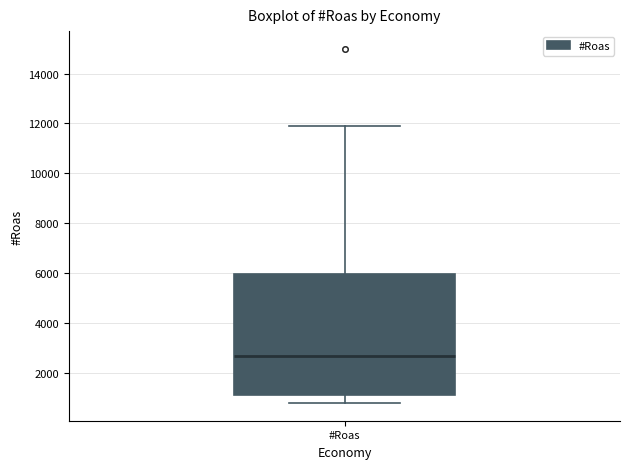

Where is the upper edge of the box for #Roas on the y-axis? The values are not printed on the chart, so give them approximately, as read against the axis.

6000